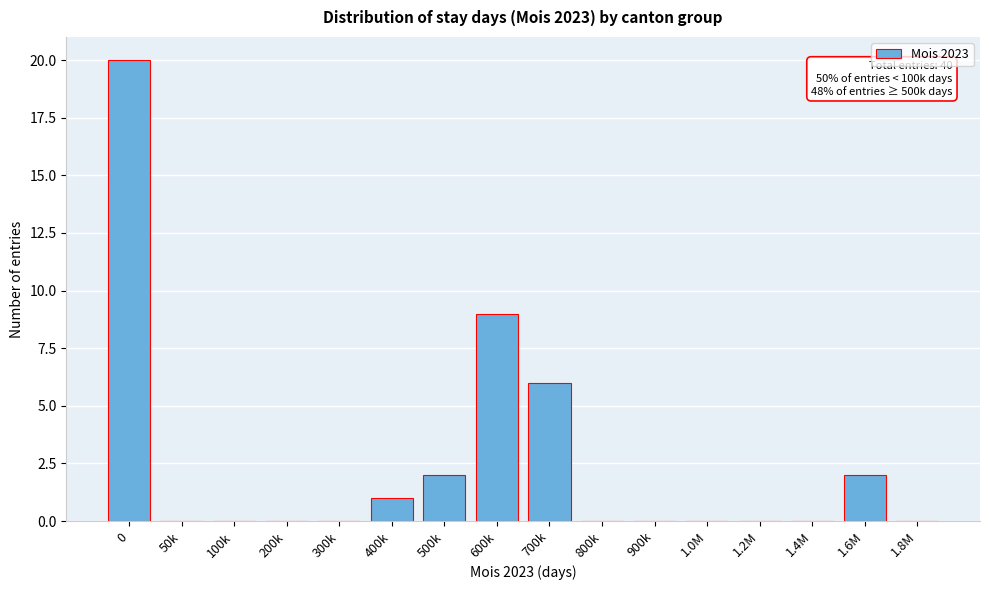

Reading left to right, what are all the values shown in this chart?

0=20	50k=0	100k=0	200k=0	300k=0	400k=1	500k=2	600k=9	700k=6	800k=0	900k=0	1.0M=0	1.2M=0	1.4M=0	1.6M=2	1.8M=0